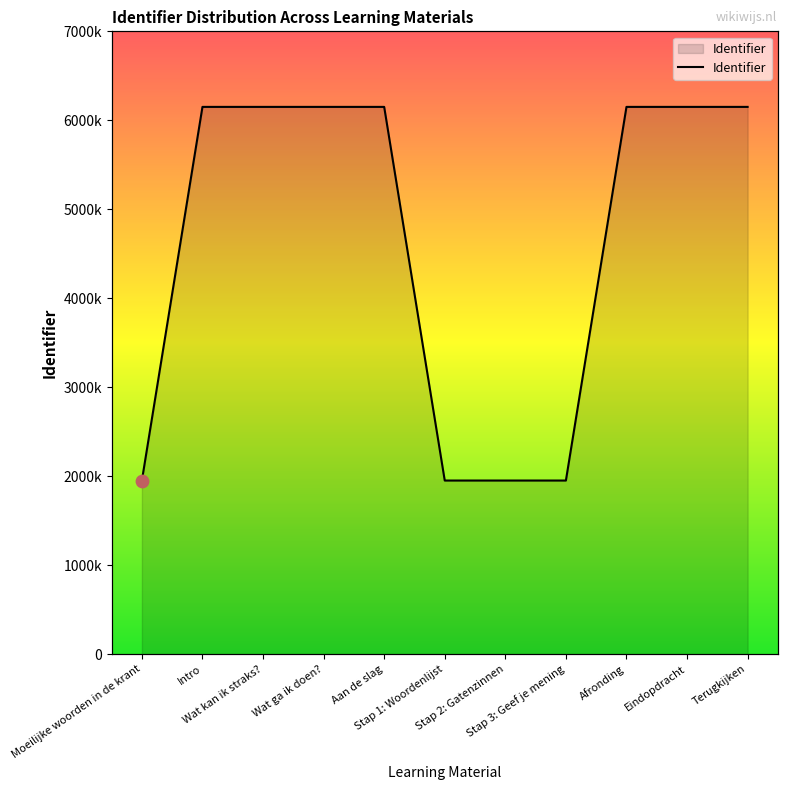

What is the change in value from Wat ga ik doen? to Eindopdracht?

+4